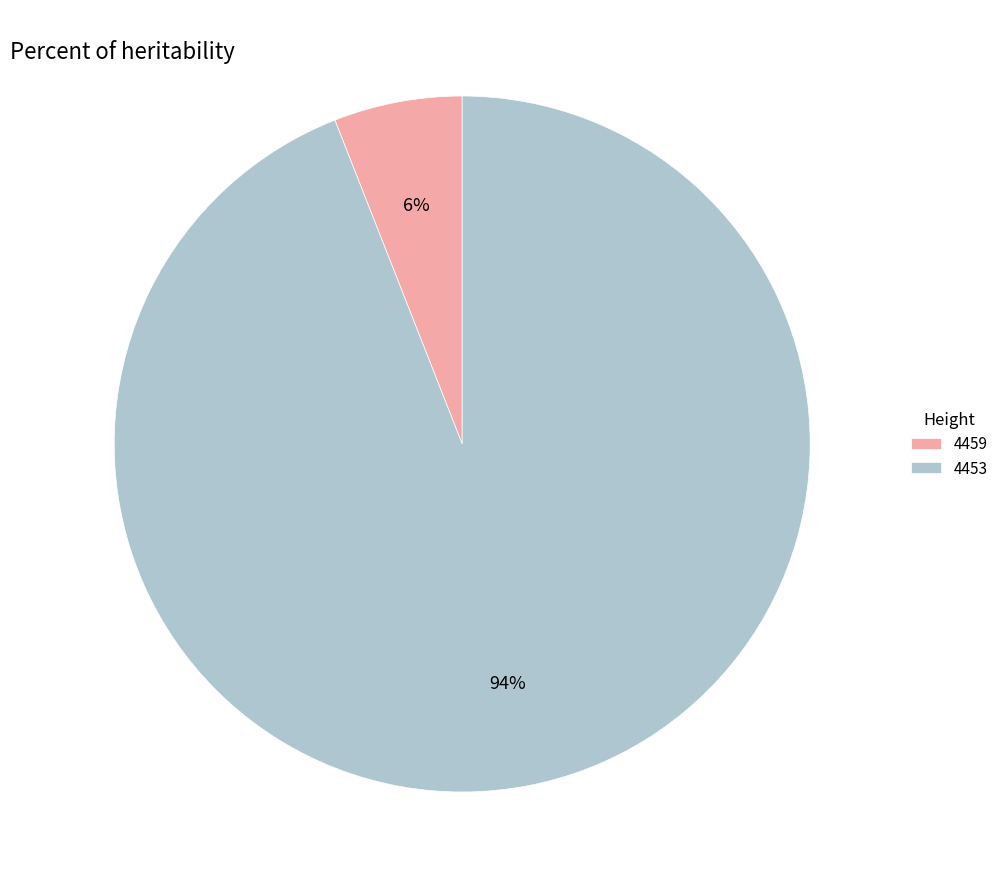

Combined, do 4459 and 4453 account for over 50%?

Yes